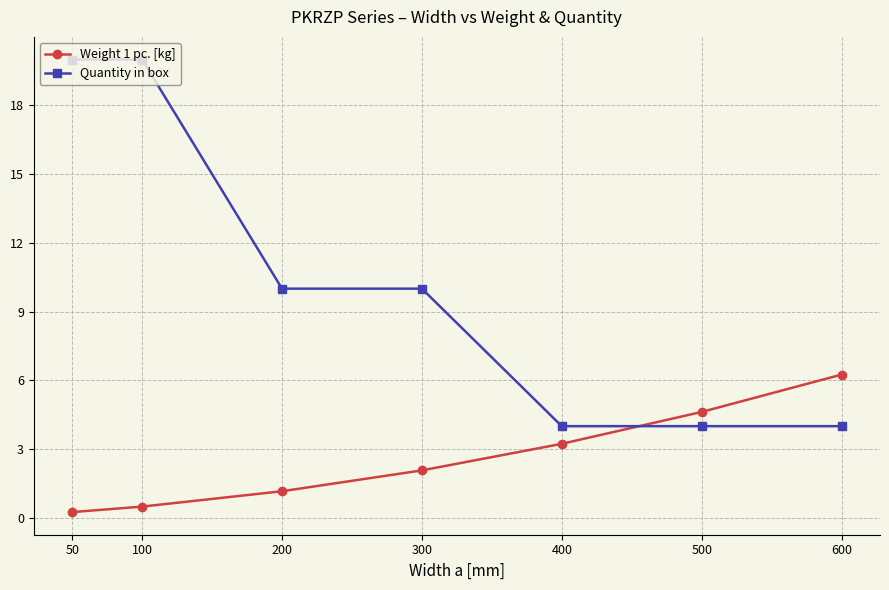

What is the total value across all series at 100?

20.5